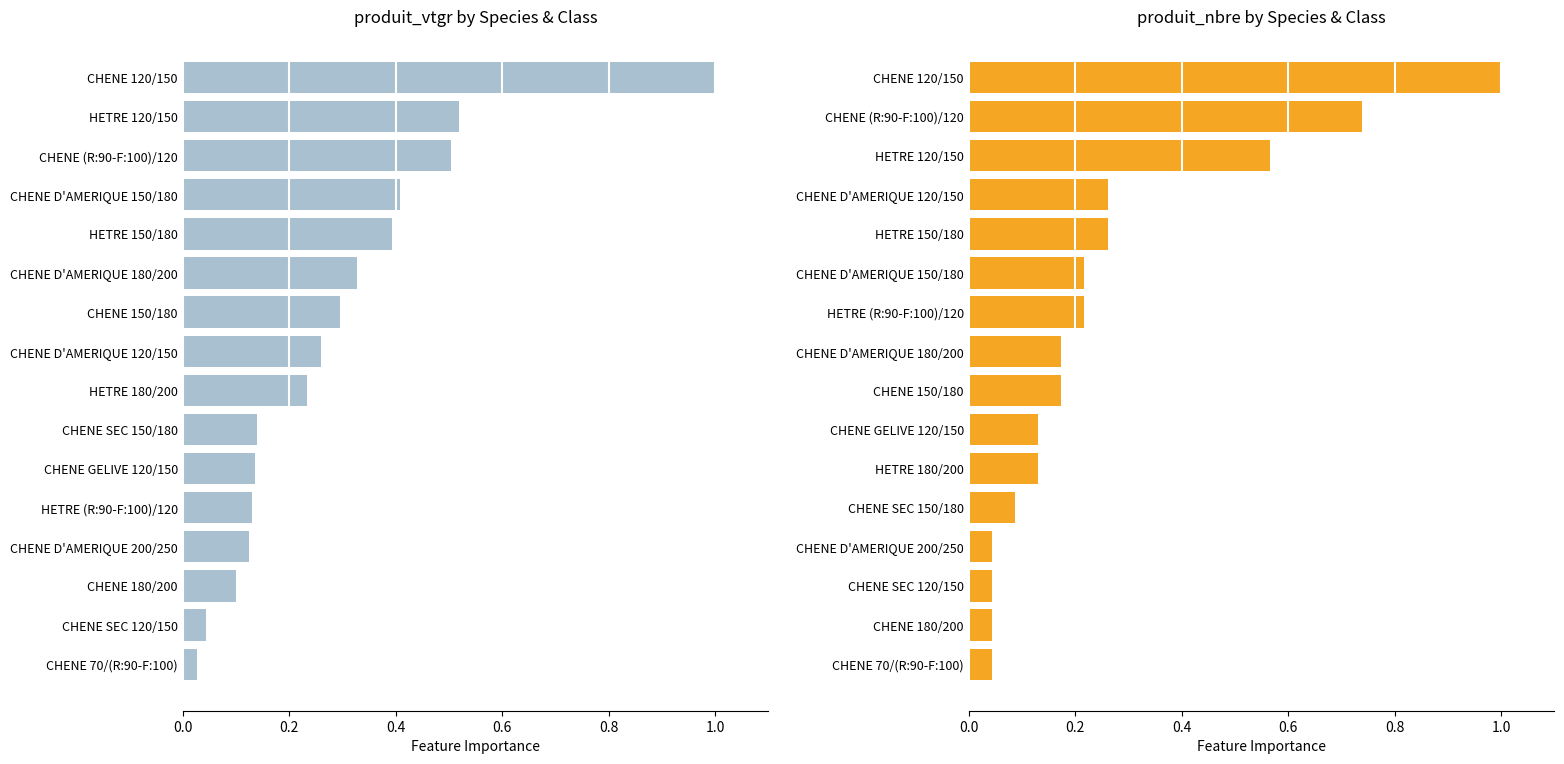

Rank the series at CHENE 70/(R:90-F:100) from highest to lowest value.

produit_nbre, produit_vtgr